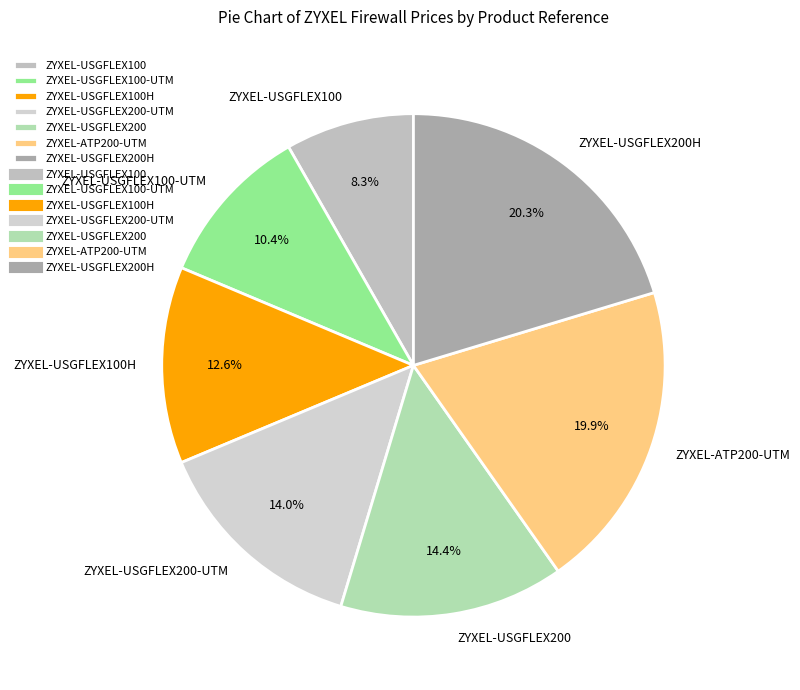

Is it true that ZYXEL-USGFLEX100H is 19% of the pie?

False